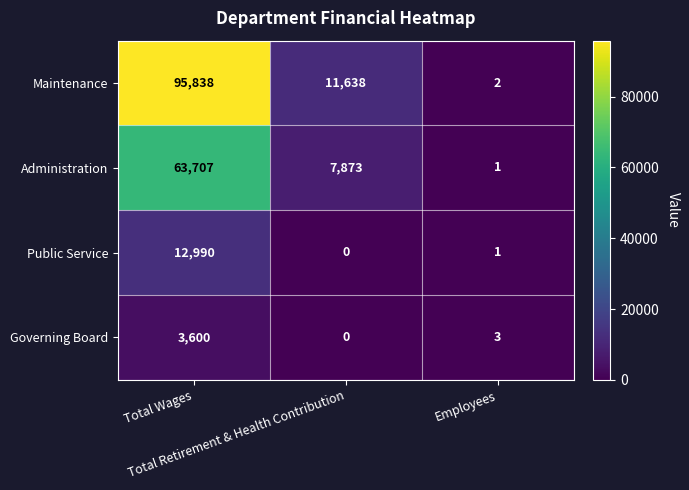

Which series has the largest range (max minus min)?

Maintenance